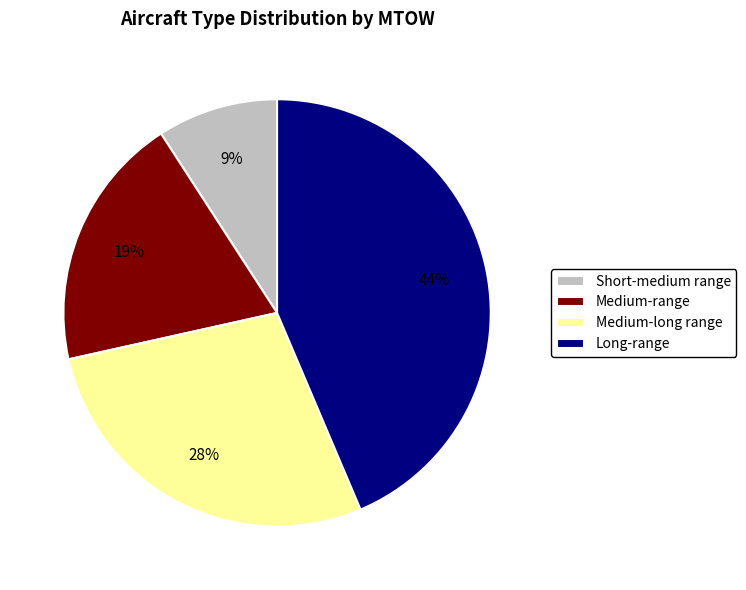

To the nearest percent, what is the combined percentage of Medium-range and Short-medium range?

28%